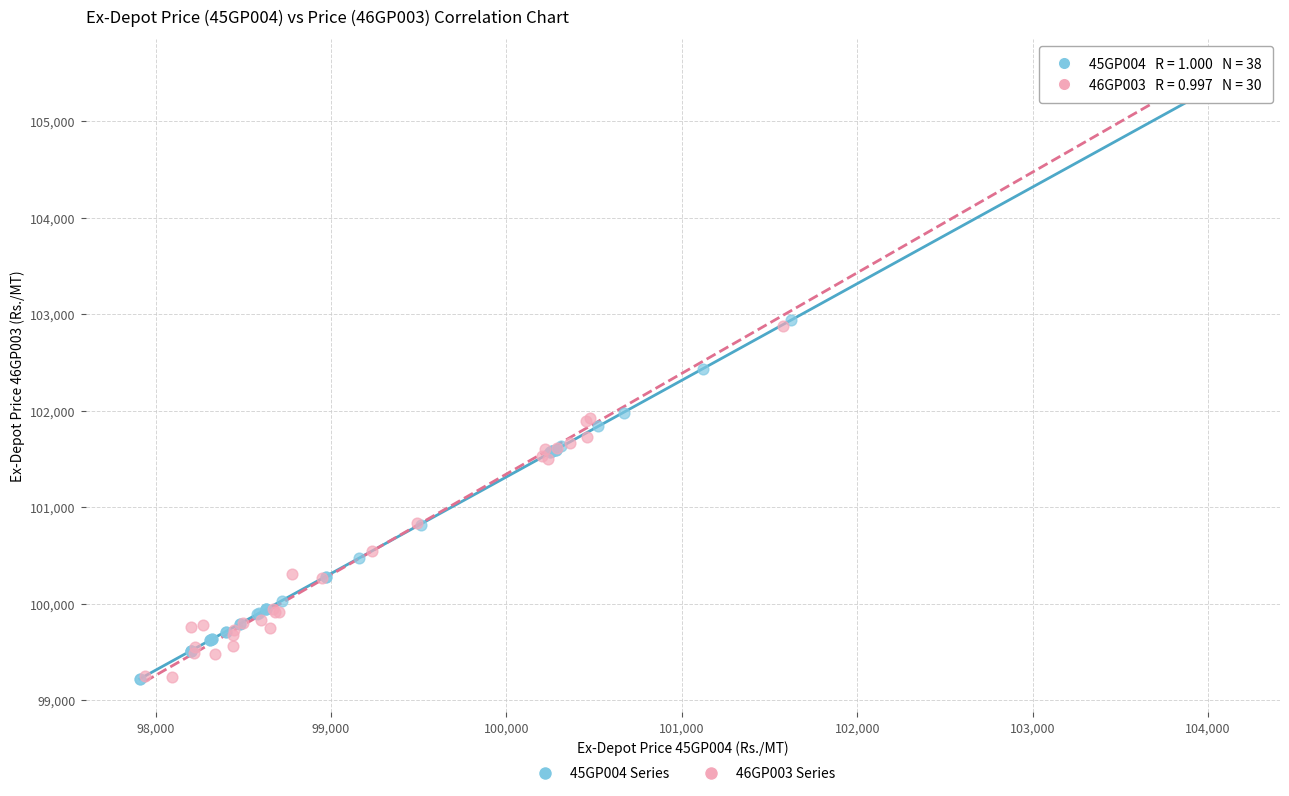

Which series has the widest spread of Y values?

46GP003 Series